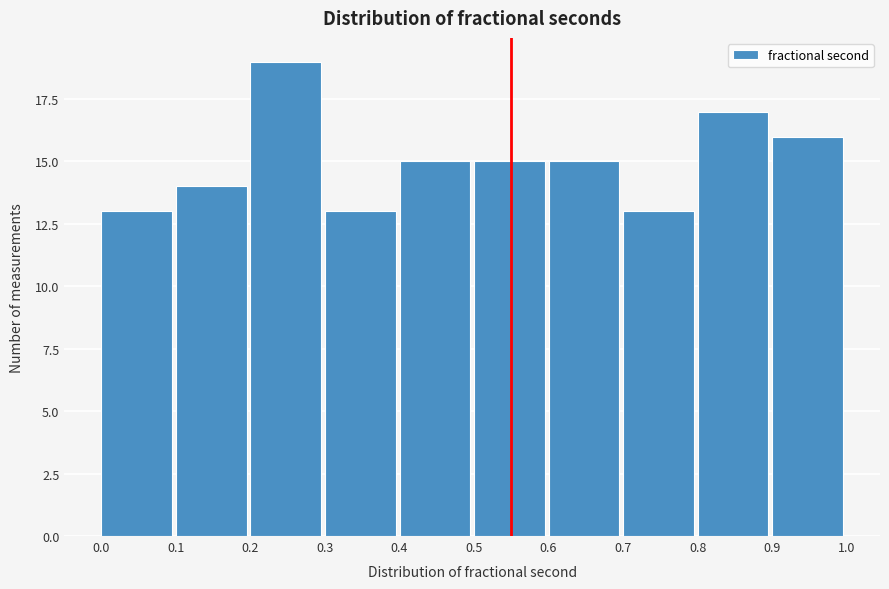

Over which range of the x-axis is the bar tallest?

0.2 to 0.3